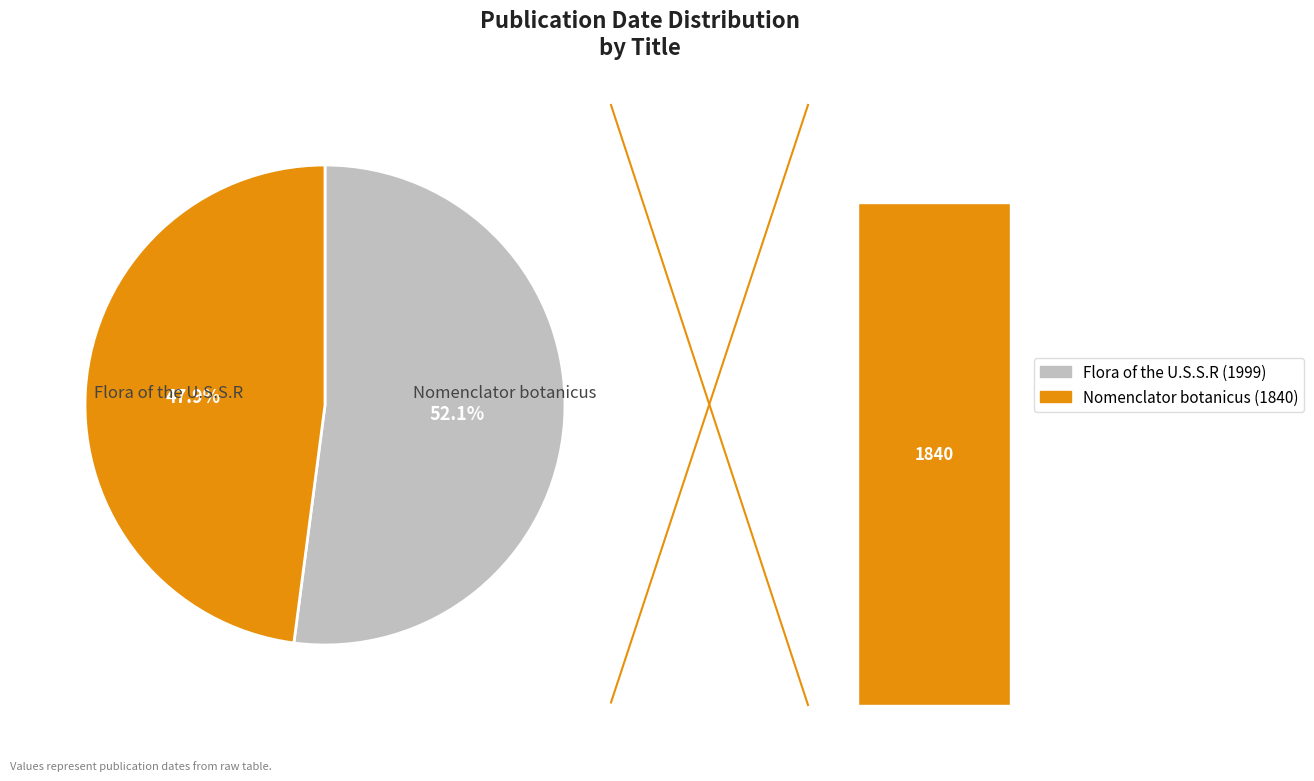

To the nearest percent, what portion does Flora of the U.S.S.R represent?

52%